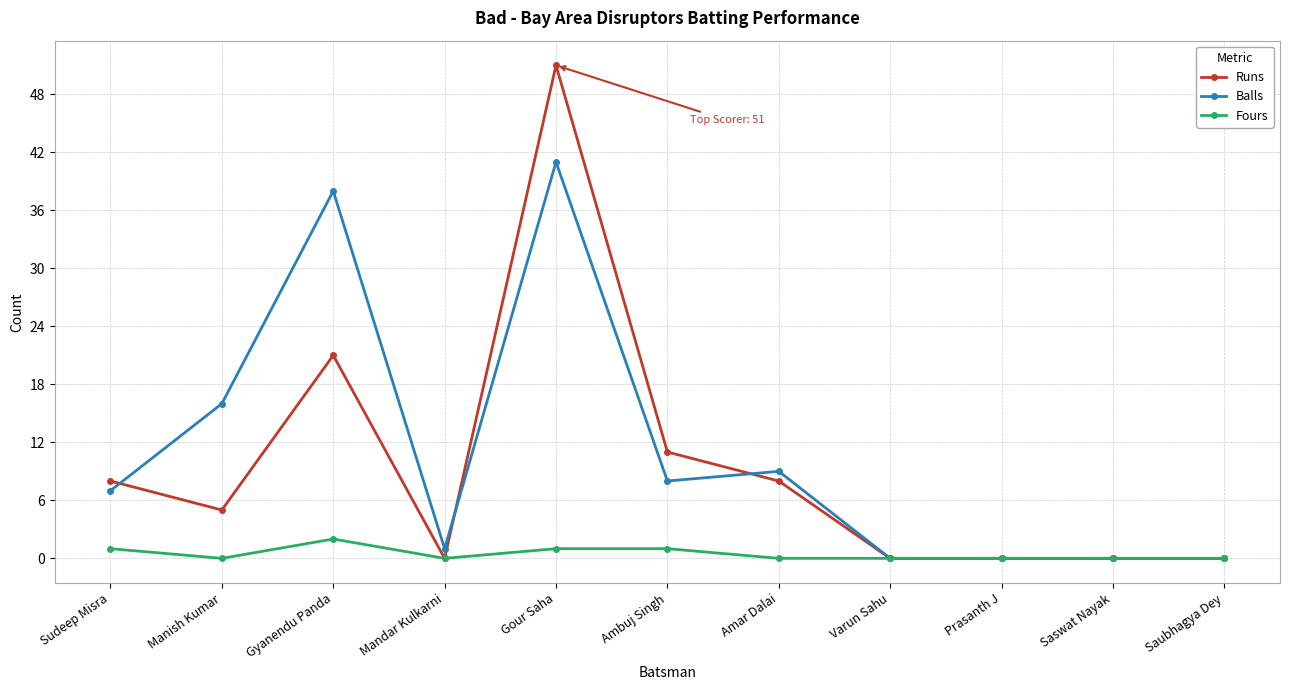

How many distinct data groups are displayed?

3